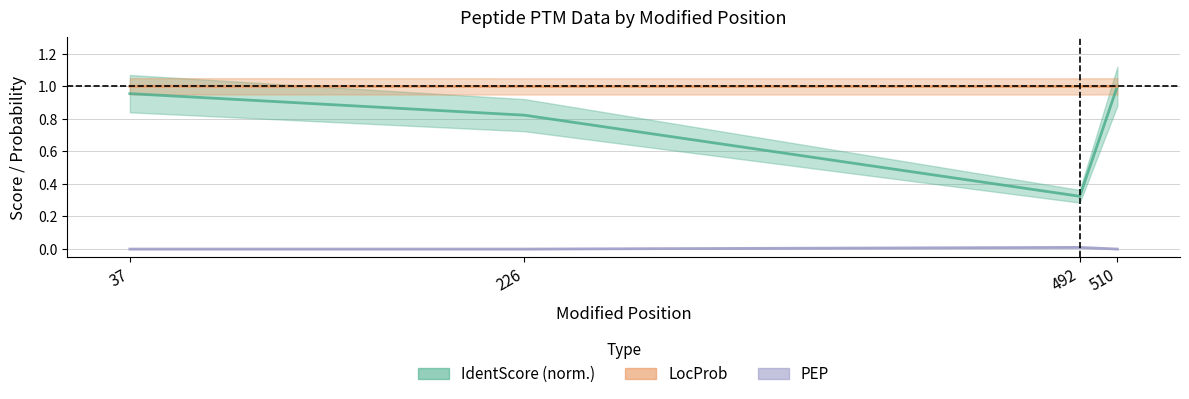

Which has a higher value, 226 or 37?

37